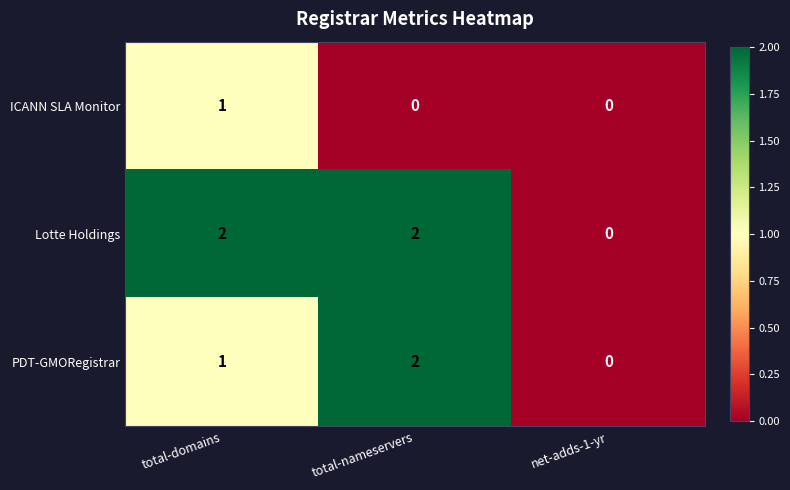

Between total-domains and net-adds-1-yr, which series saw the biggest shift?

Lotte Holdings